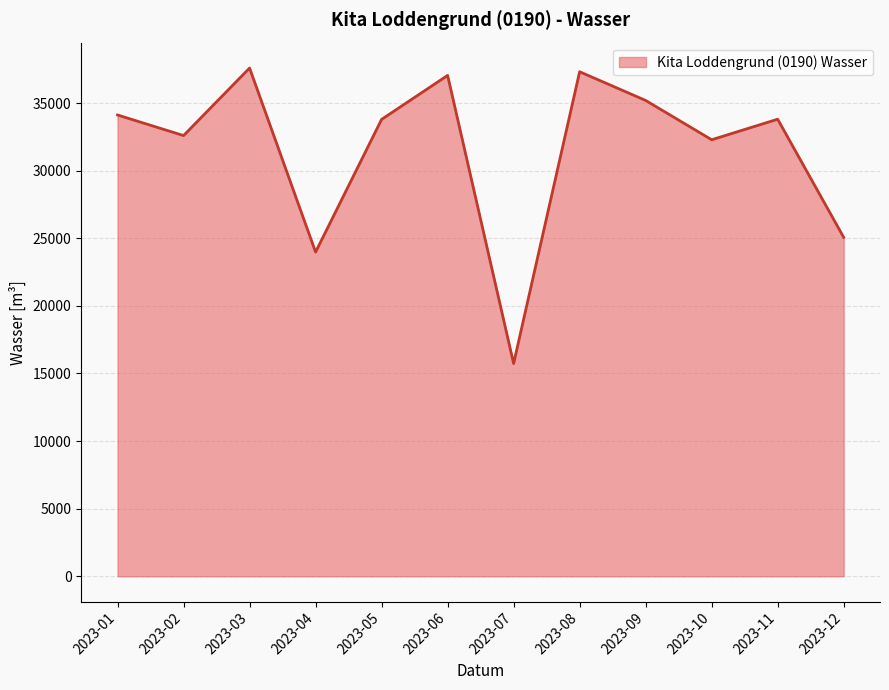

What is the difference between the maximum and minimum values?

21855